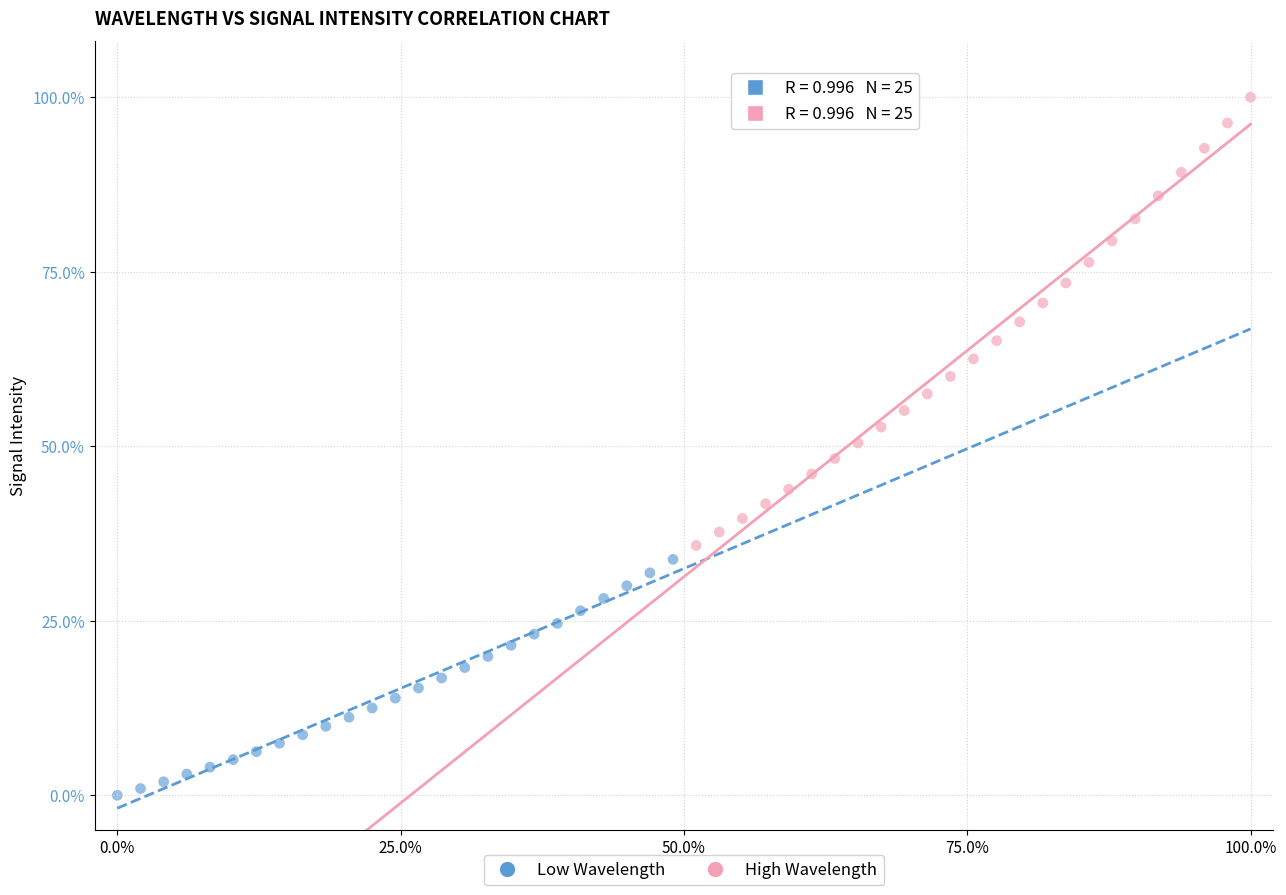

Which series contains the lowest Y value?

Low Wavelength